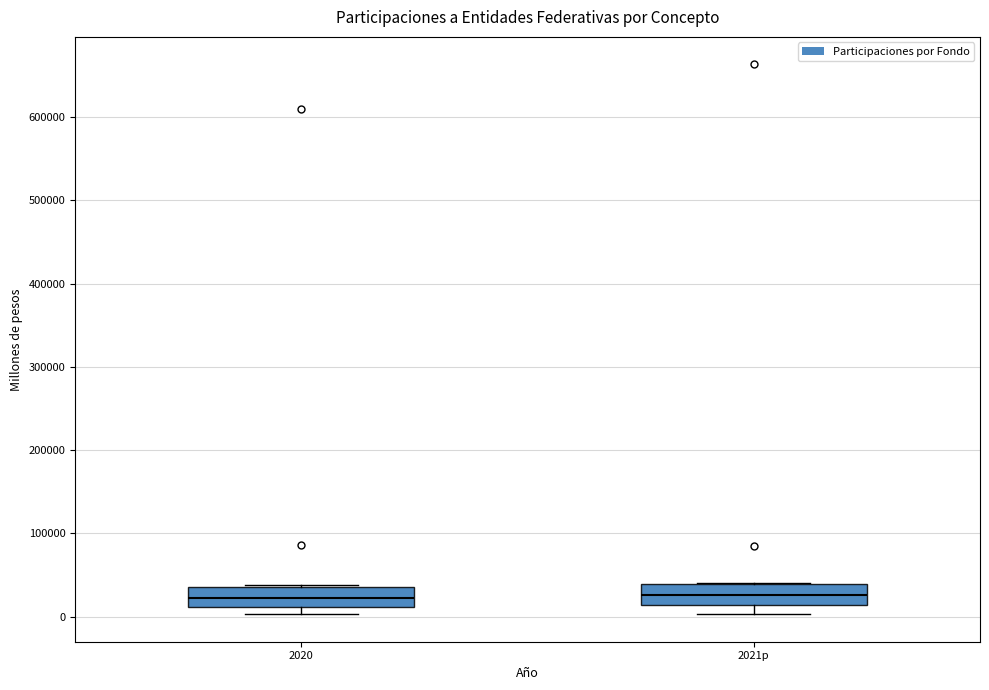

Where is the lower edge of the box for 2020 on the y-axis? The values are not printed on the chart, so give them approximately, as read against the axis.

10000